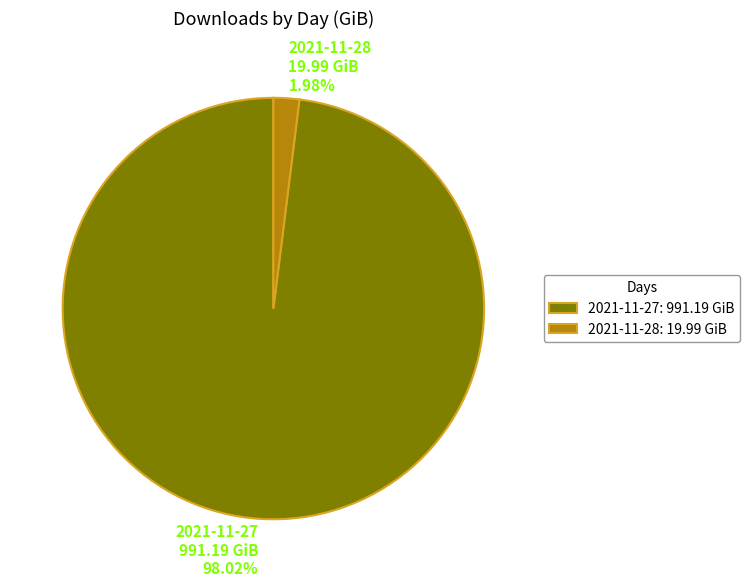

To the nearest percent, what percentage of the pie is 2021-11-27?

98%